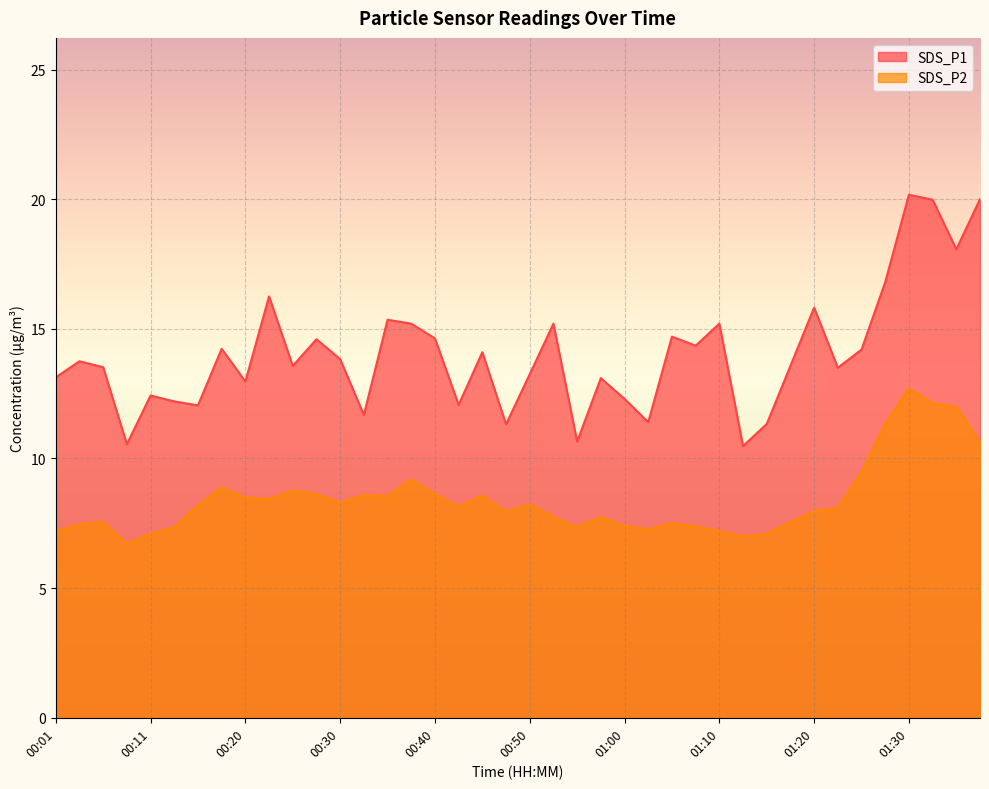

What are all the series names shown in the legend?

SDS_P1, SDS_P2